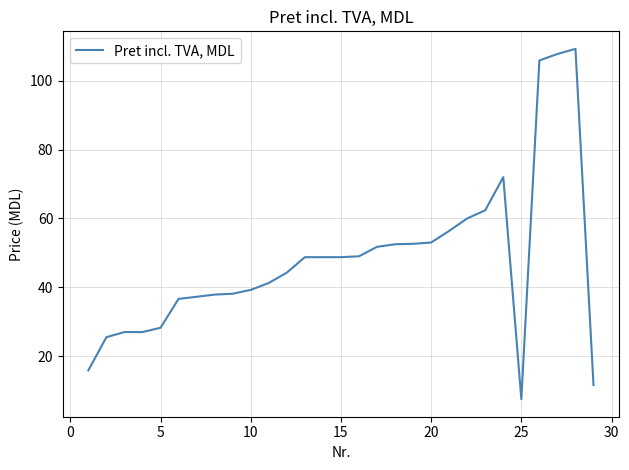

What is the minimum value shown in the chart?

7.5